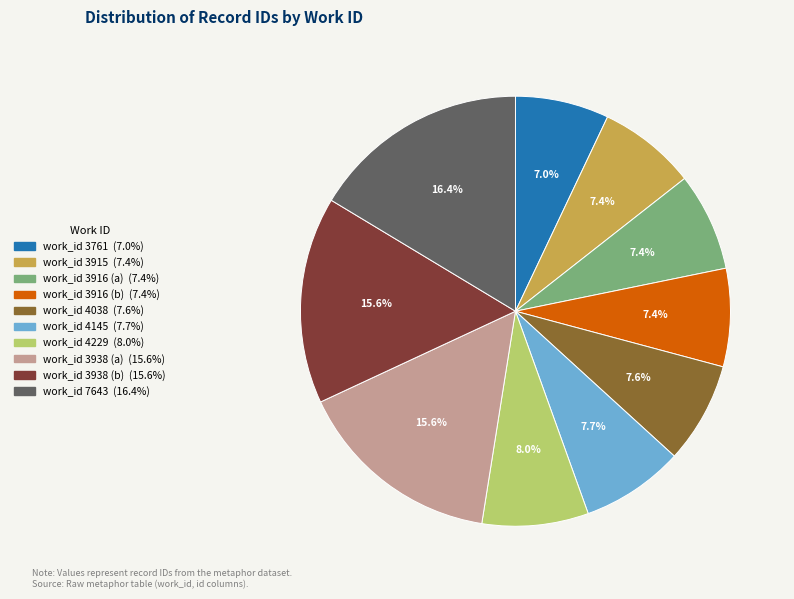

How many slices are in this pie chart?

10